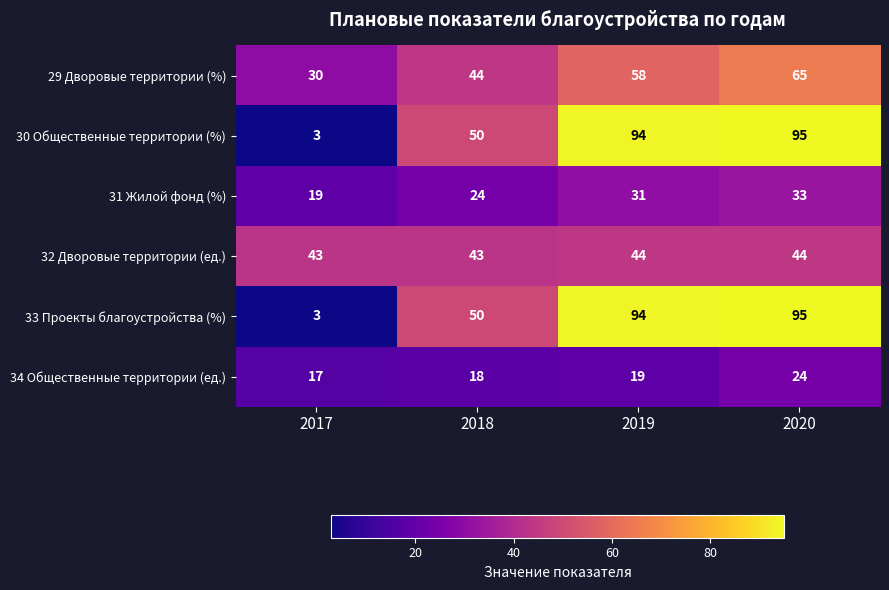

What is the difference between the highest and lowest values at 2018?

32